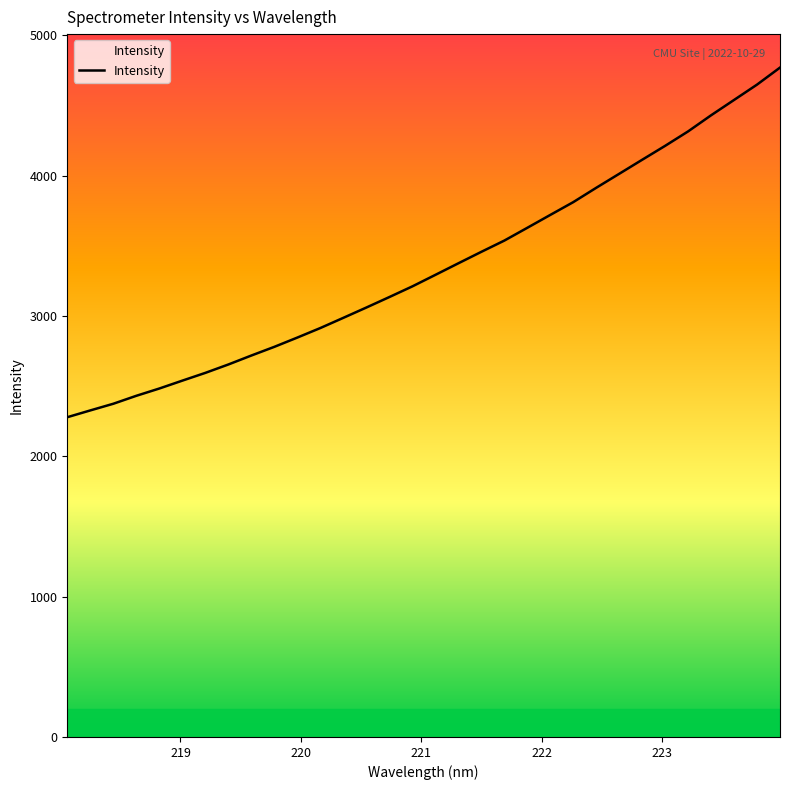

What is the minimum value shown in the chart?

2278.3